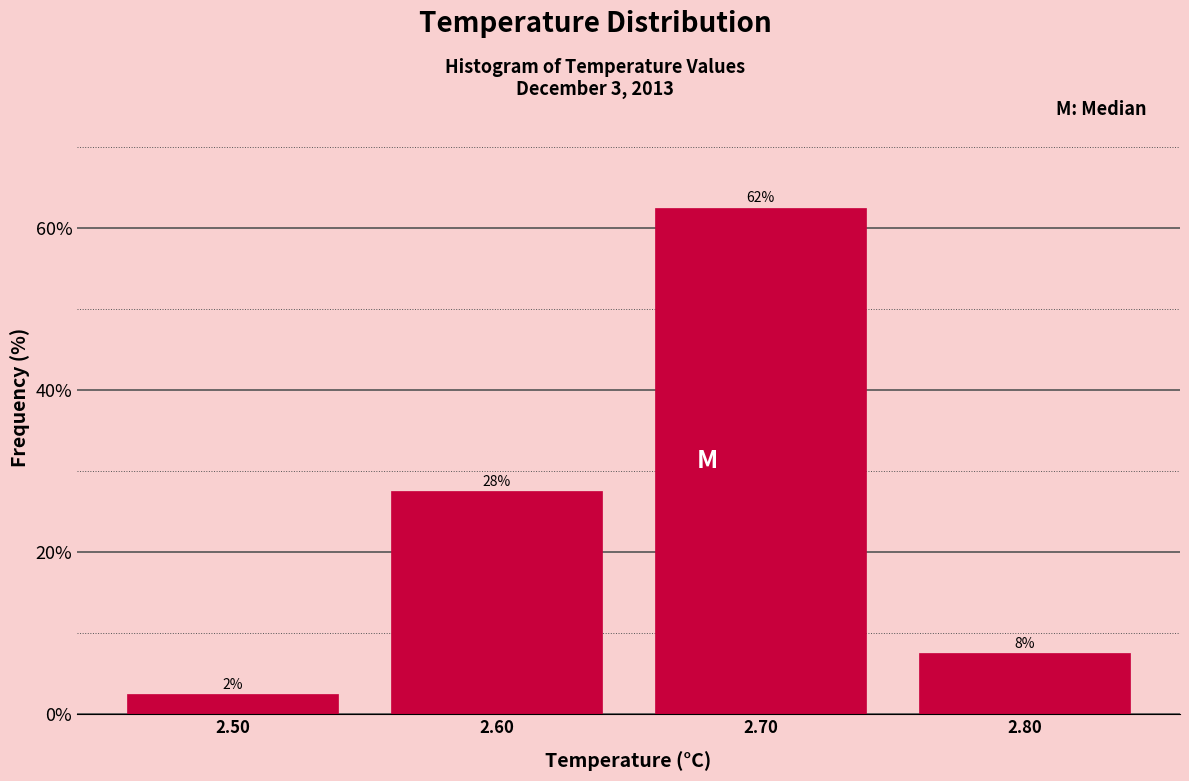

How many bars are there in total?

4